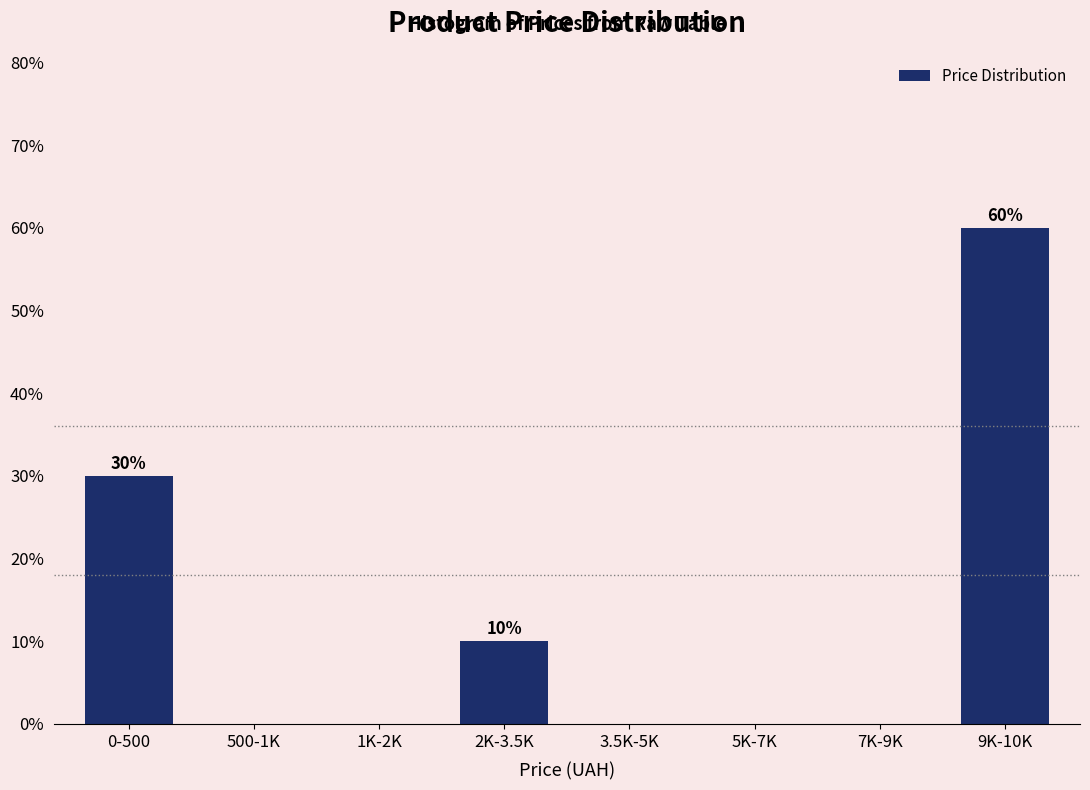

Reading left to right, extract all data points from this chart.

0-500=30	500-1K=0	1K-2K=0	2K-3.5K=10	3.5K-5K=0	5K-7K=0	7K-9K=0	9K-10K=60